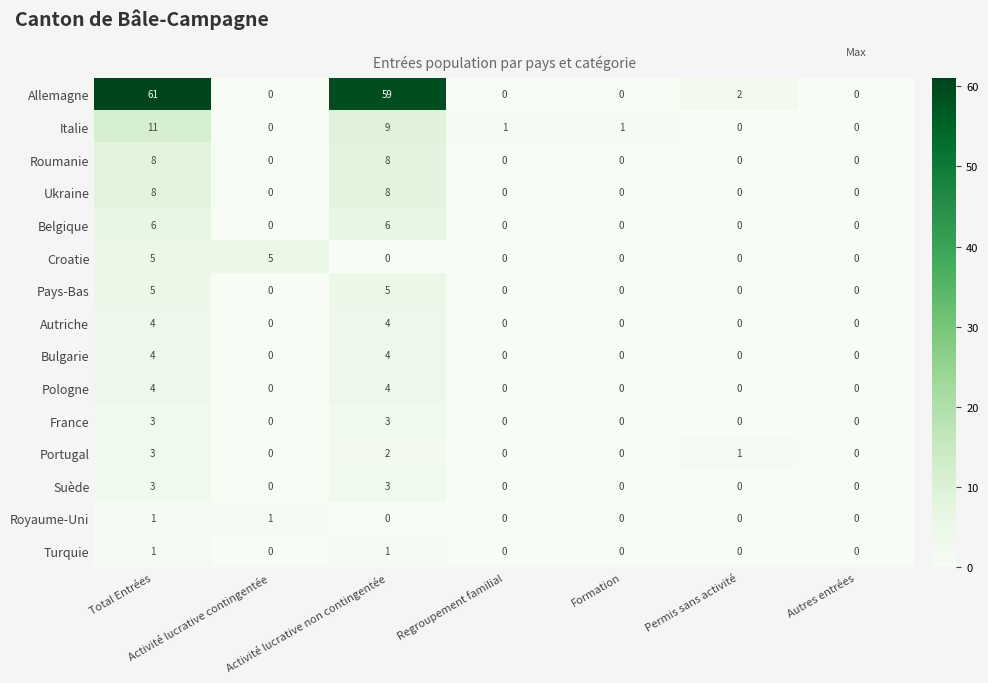

What is the sum of all Suède values?

6